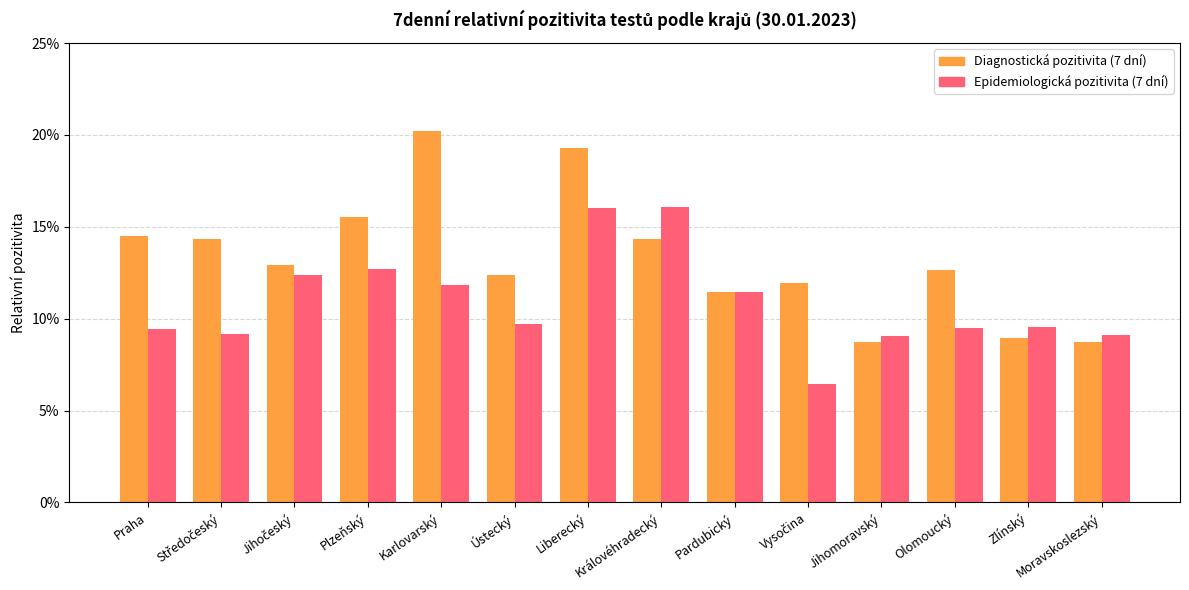

Does the chart contain stacked bars?

No